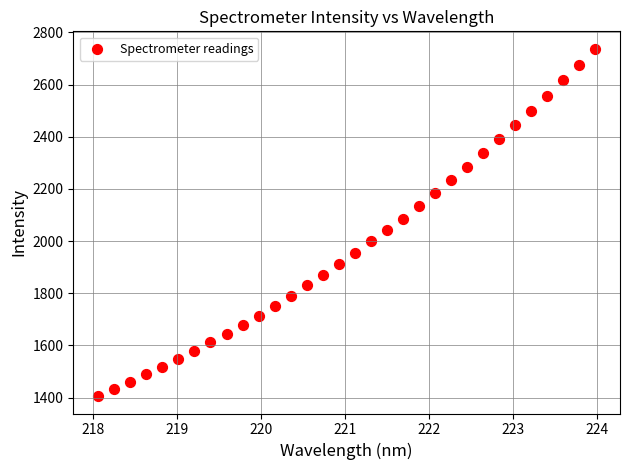

What is the range of X values (max minus min)?

5.9